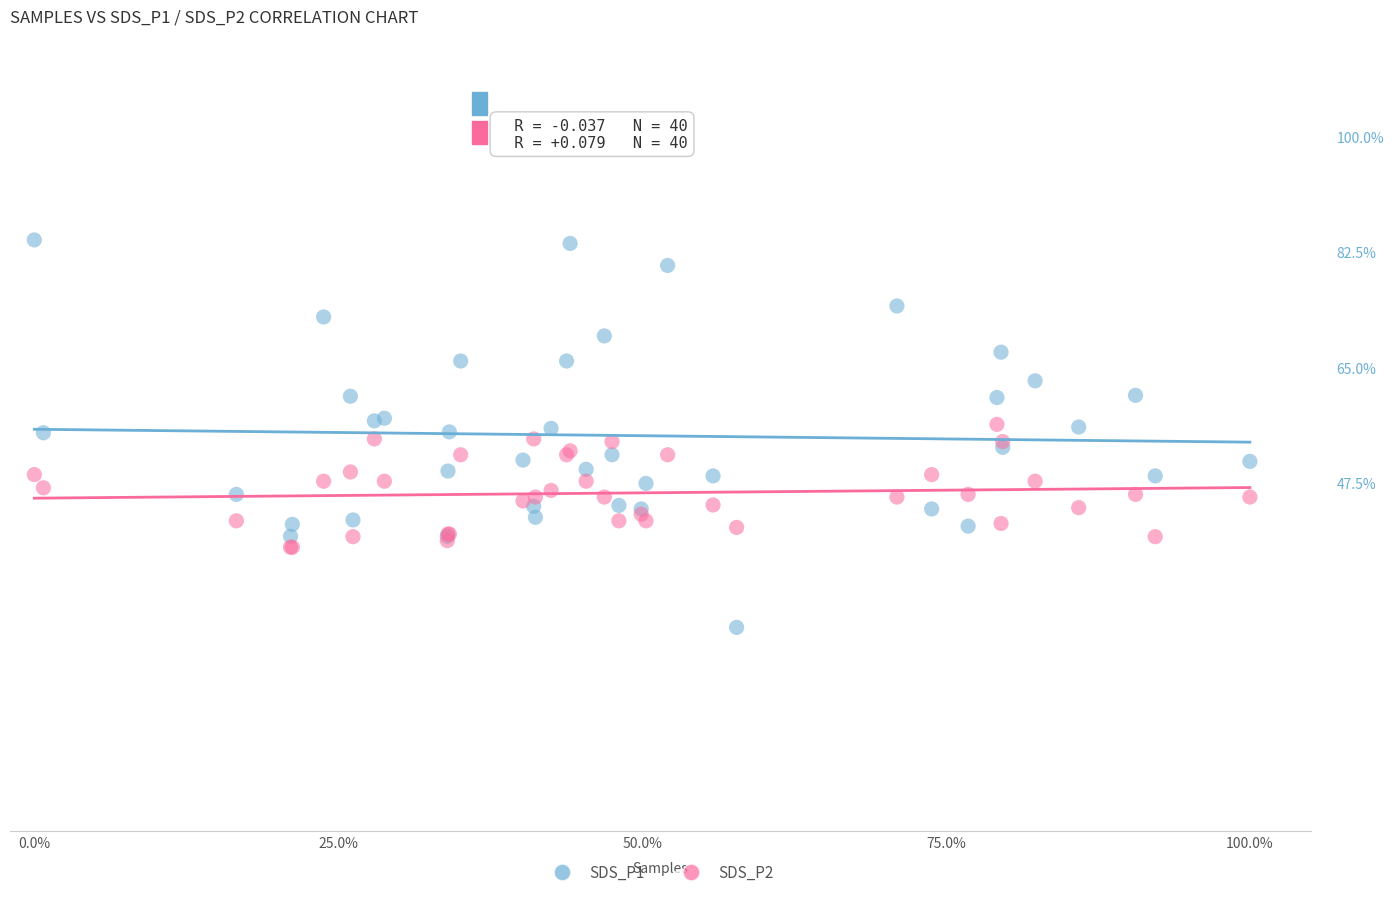

Which series reaches the minimum Y coordinate?

SDS_P1